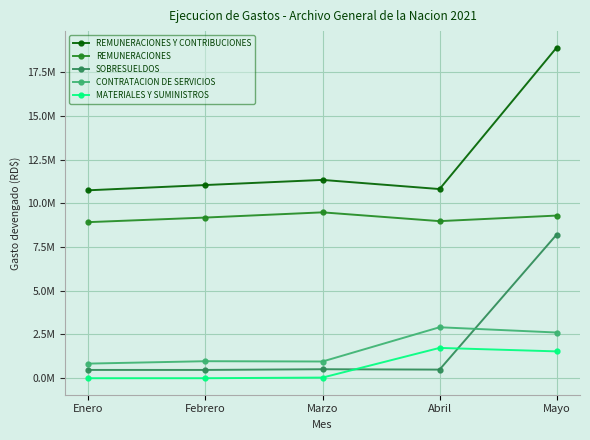

What position from the right is Mayo?

1